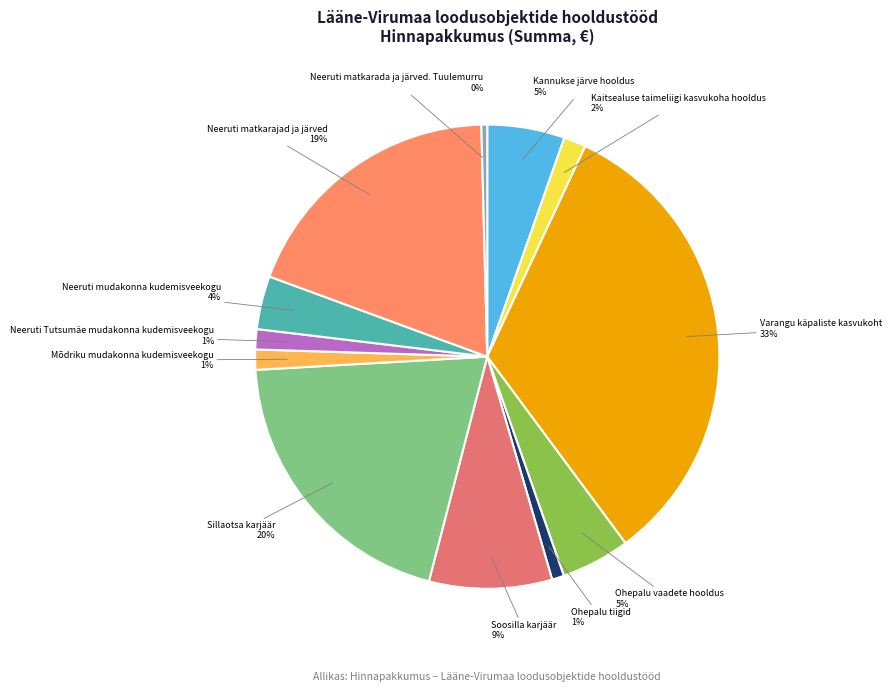

The Sillaotsa karjäär slice represents 20% of the pie. True or false?

True